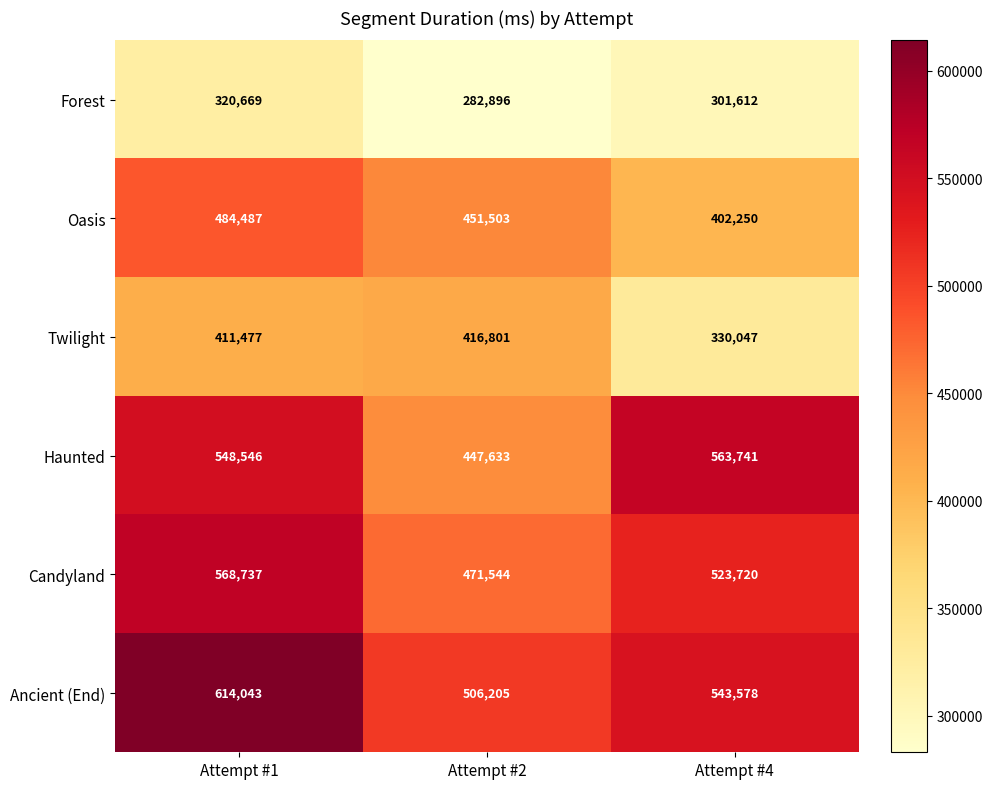

What is the sum of all Ancient (End) values?

1663826